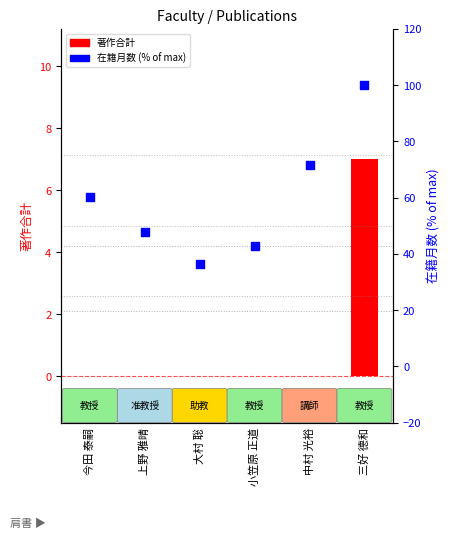

At how many categories does at least one series exceed 34?

6